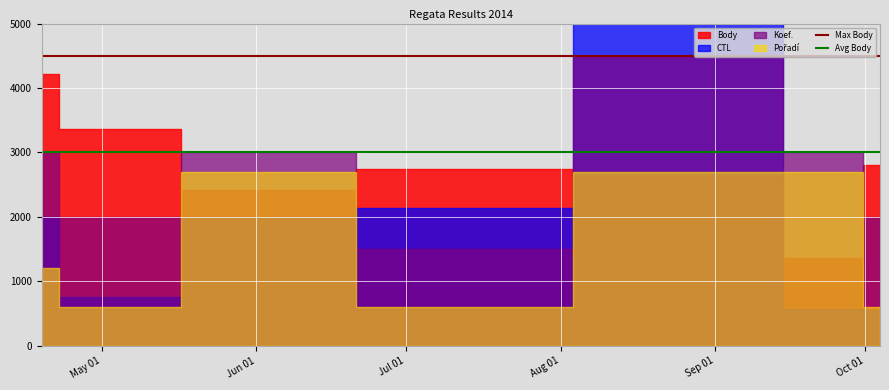

True or false: Max Body and Avg Body intersect in this chart.

False